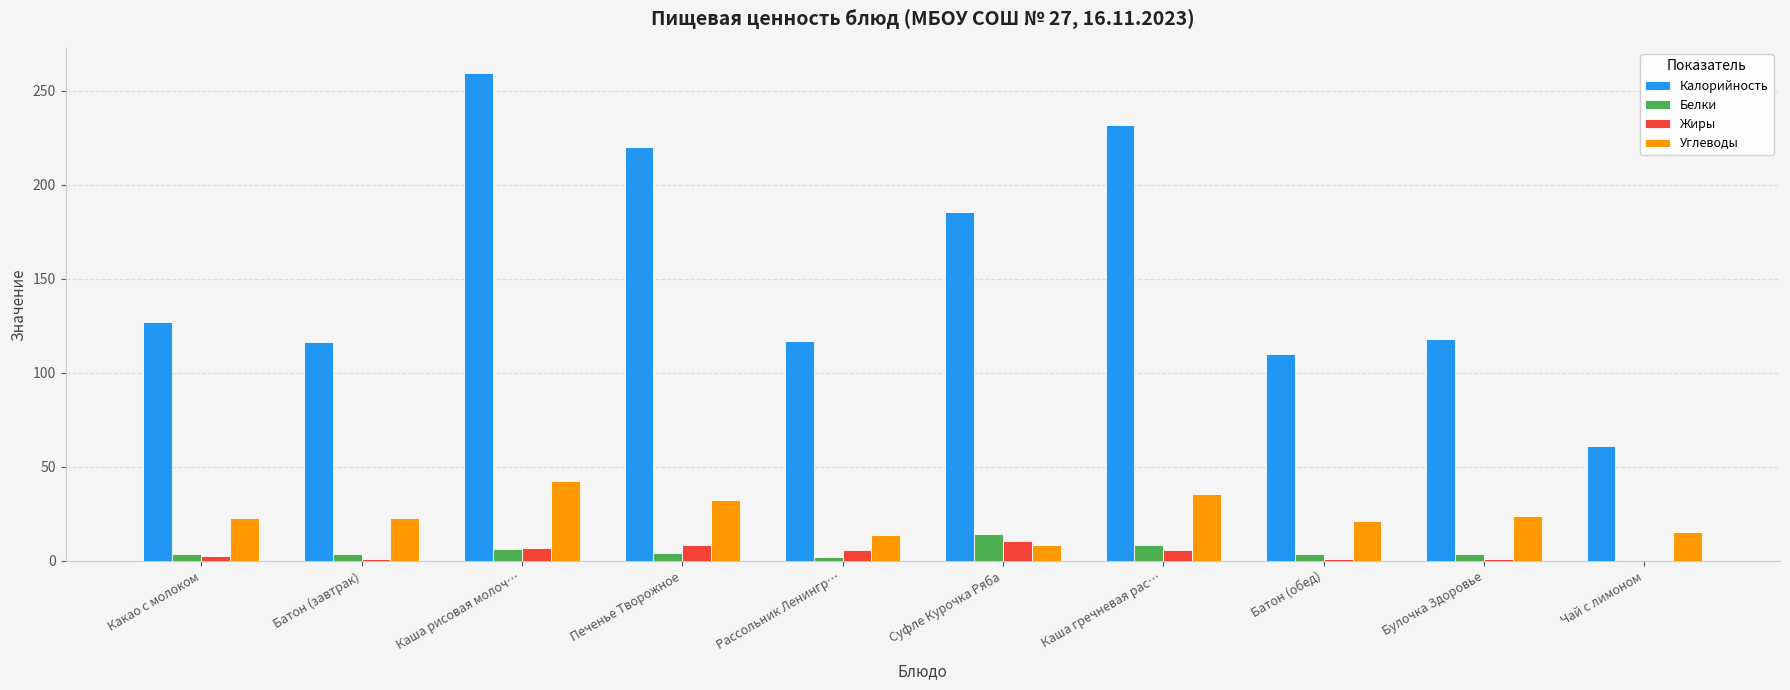

The value of Жиры at Суфле Курочка Ряба is 10.4. True or false?

True